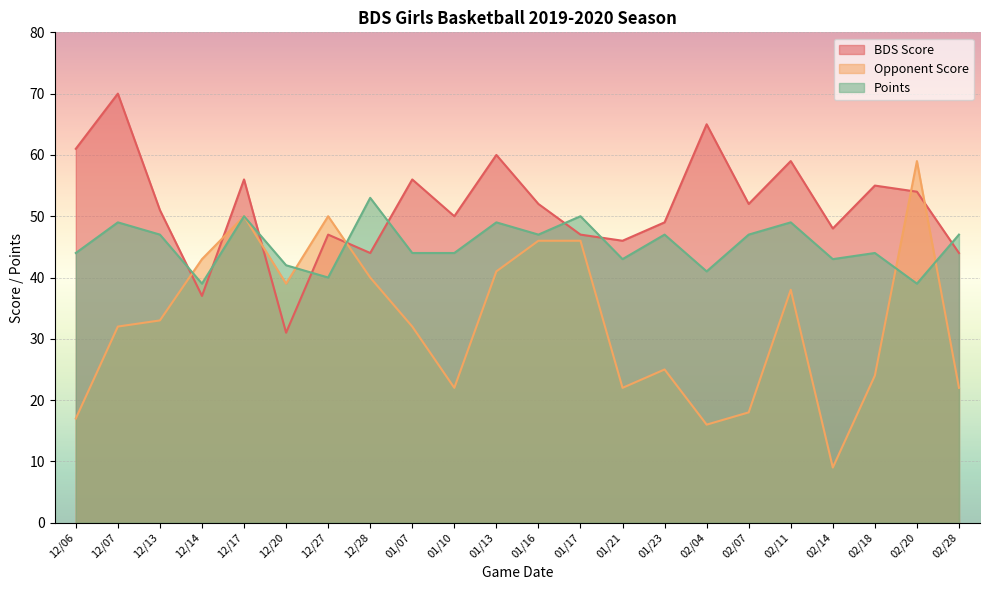

What is the label of the 3rd point from the right?

02/18